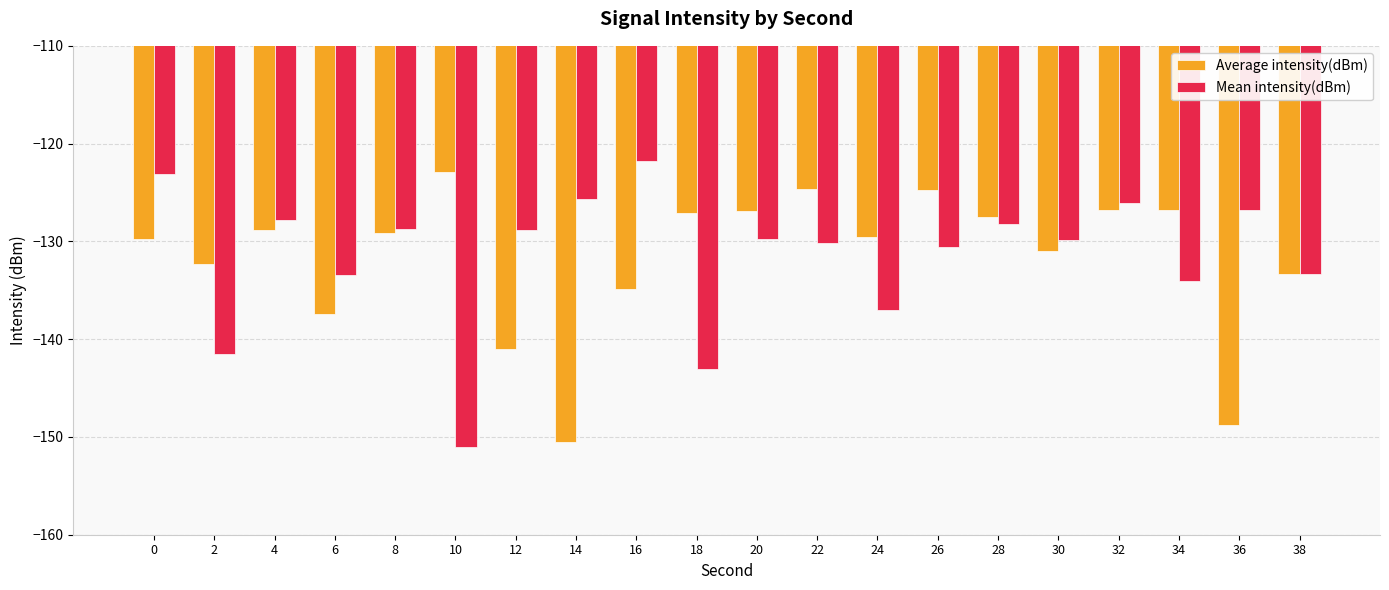

The value of Average intensity(dBm) at 36 is -148.8. True or false?

True